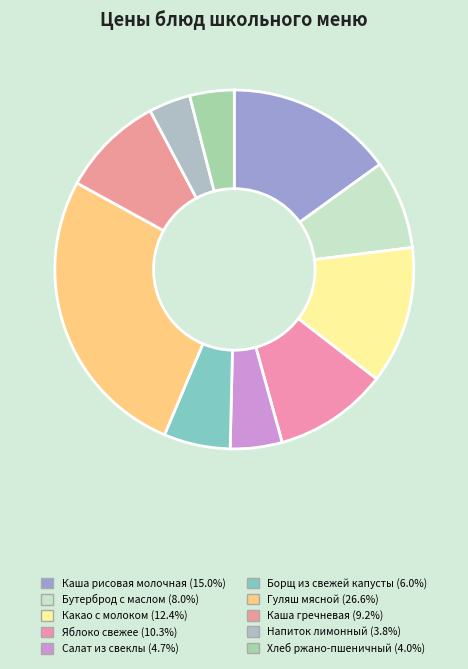

Count the number of slices in the pie.

10